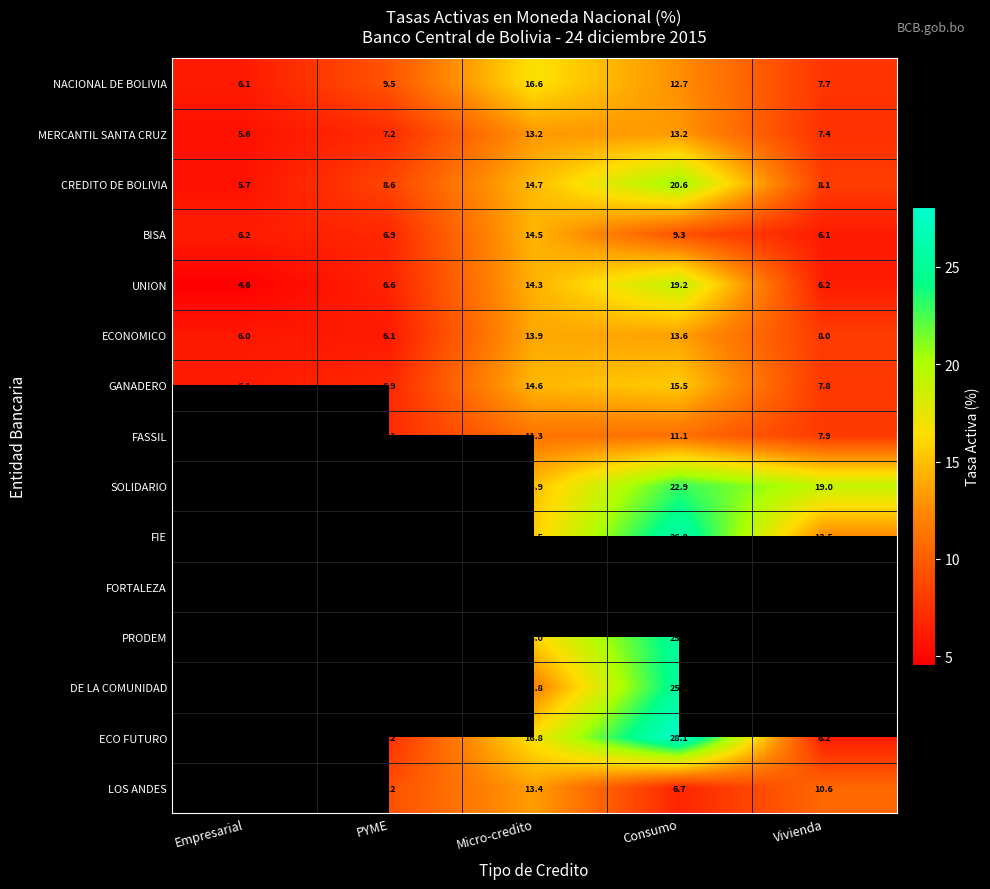

What is the minimum value for NACIONAL DE BOLIVIA?

6.1